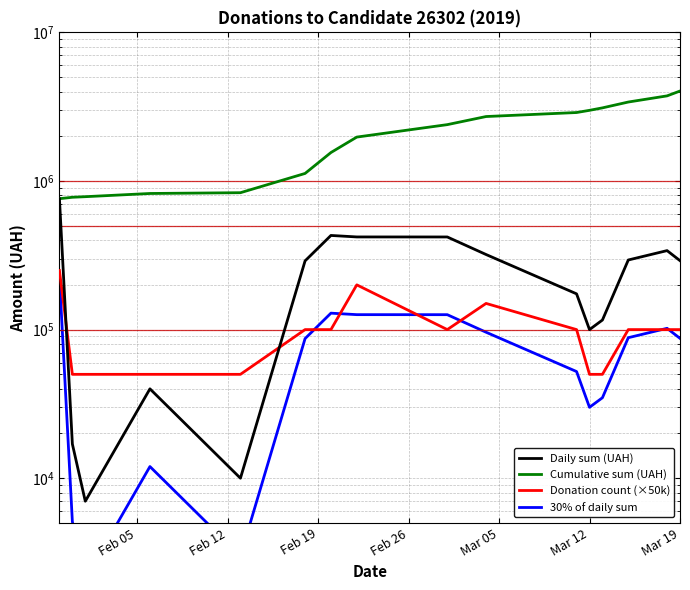

What are all the series names shown in the legend?

Daily sum (UAH), Cumulative sum (UAH), Donation count (×50k), 30% of daily sum